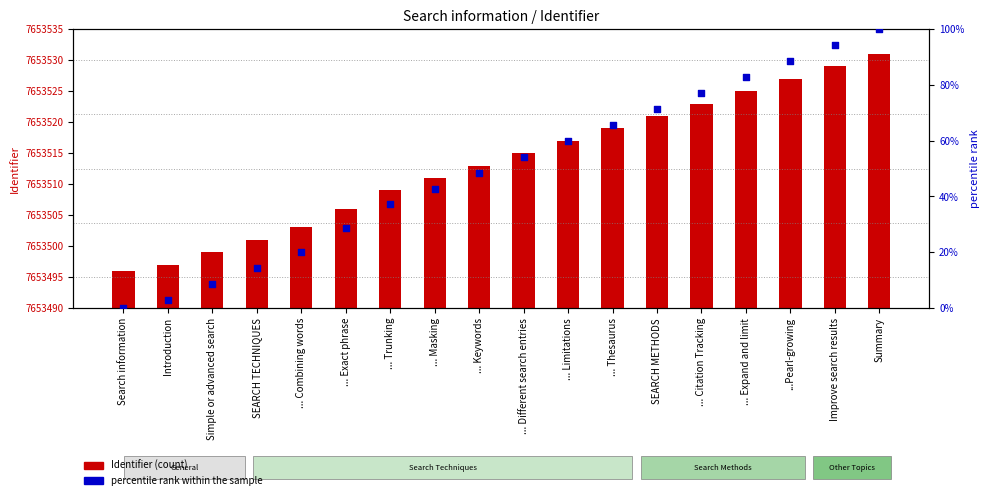

What are all the series names shown in the legend?

Identifier, percentile rank within the sample